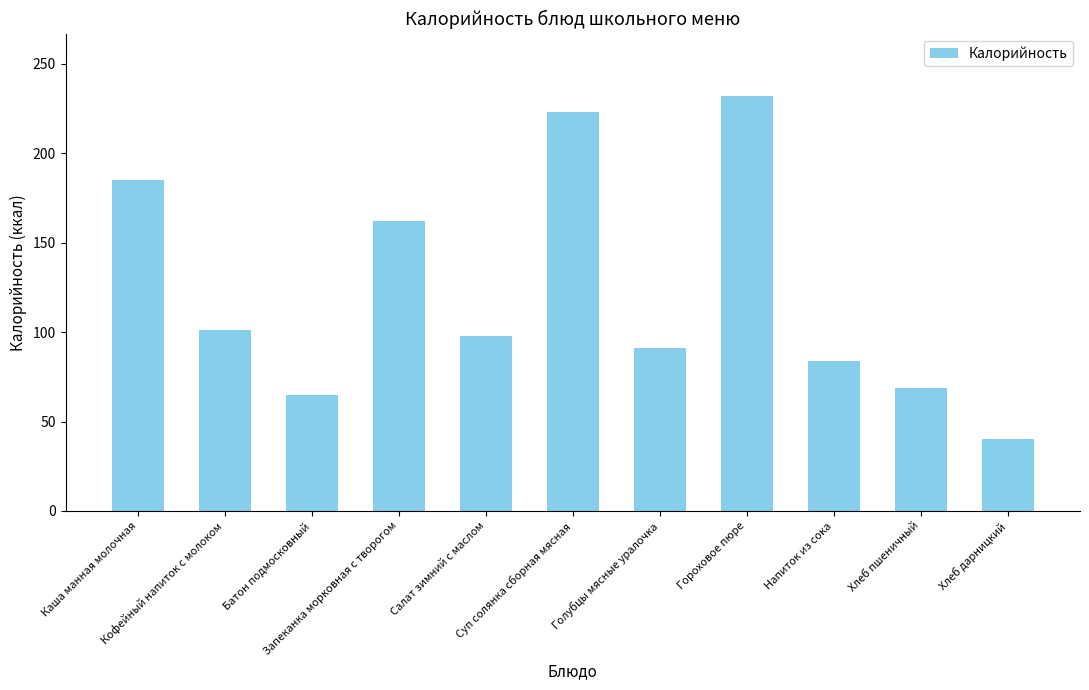

What is the label of the 7th bar from the right?

Салат зимний с маслом